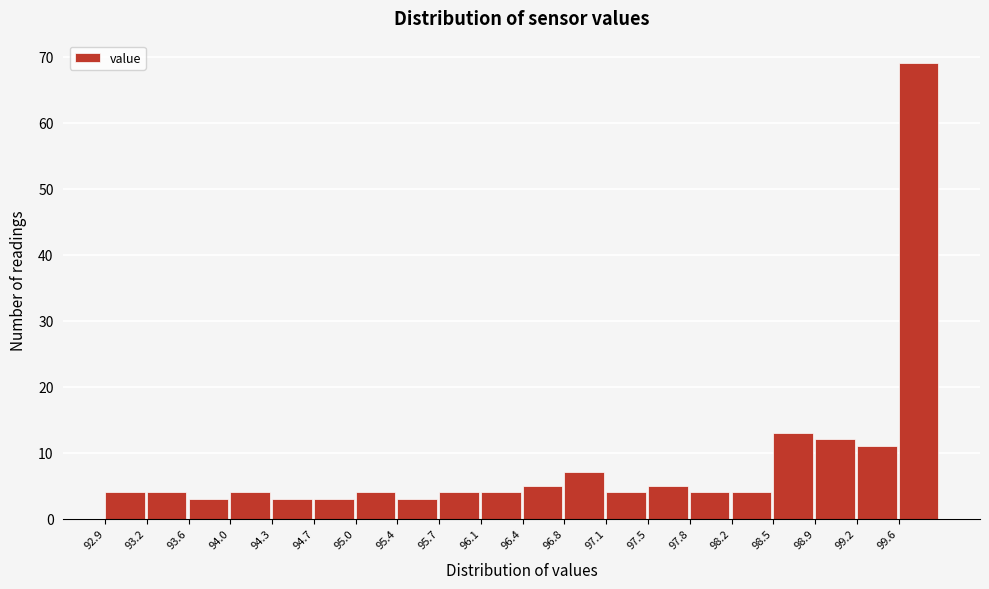

Reading left to right, transcribe this chart: for each bar, give the range it covers on the x-axis and its height. The values are not printed on the chart, so give them approximately, as read against the axis.

92.90 to 93.25: 4
93.25 to 93.60: 4
93.60 to 93.95: 3
93.95 to 94.30: 4
94.30 to 94.65: 3
94.65 to 95.00: 3
95.00 to 95.35: 4
95.35 to 95.70: 3
95.70 to 96.05: 4
96.05 to 96.40: 4
96.40 to 96.75: 5
96.75 to 97.10: 7
97.10 to 97.45: 4
97.45 to 97.80: 5
97.80 to 98.15: 4
98.15 to 98.50: 4
98.50 to 98.85: 13
98.85 to 99.20: 12
99.20 to 99.55: 11
99.55 to 99.90: 69